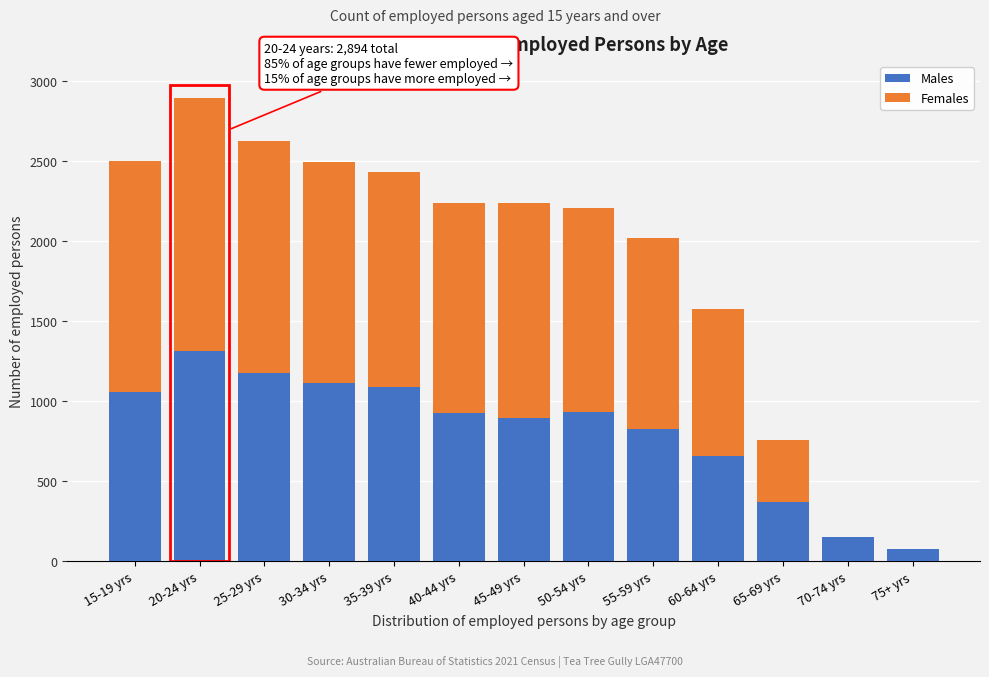

What is the total value across all series at 35-39 yrs?

2432